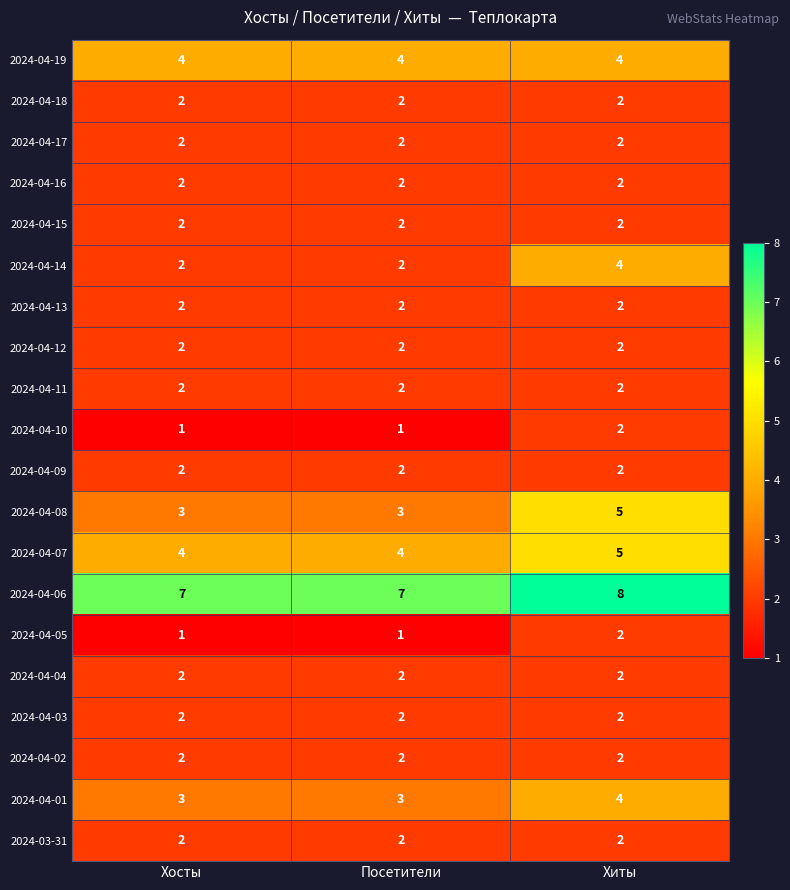

The value of 2024-04-01 at Хиты is 4. True or false?

True